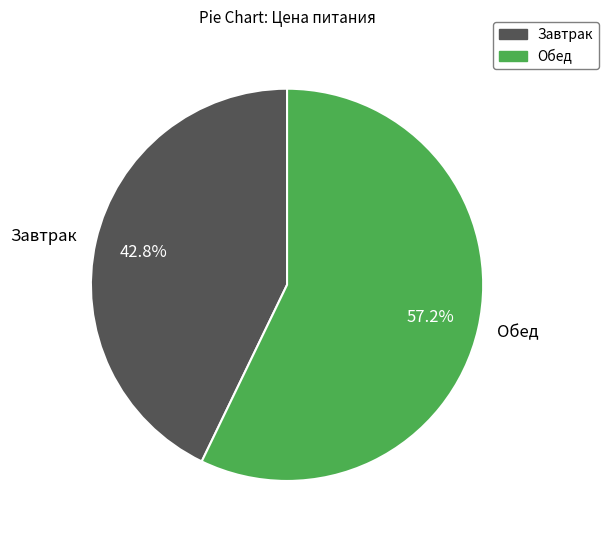

Combined, do Завтрак and Обед account for over 50%?

Yes